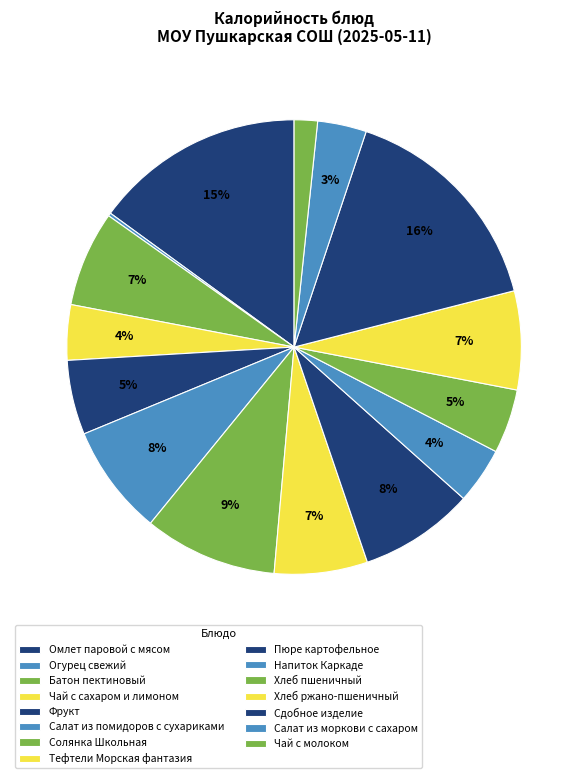

To the nearest percent, what is the average slice percentage?

7%